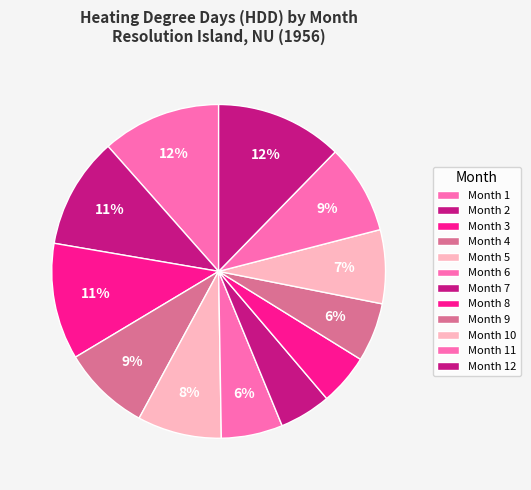

Count the number of slices in the pie.

12